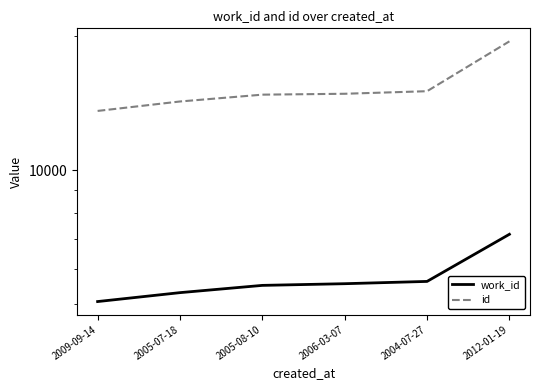

Which series has the largest total across all categories?

id